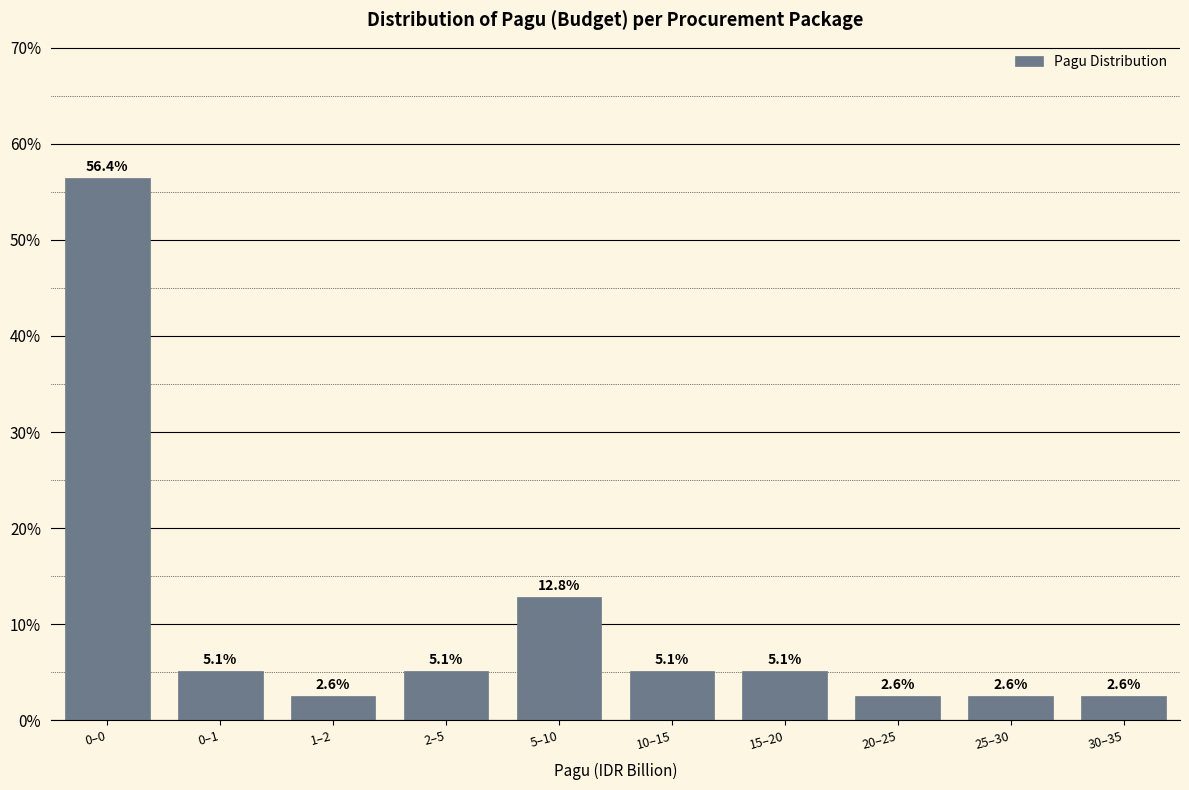

Reading left to right, what are all the values shown in this chart?

0–0=56.4	0–1=5.1	1–2=2.6	2–5=5.1	5–10=12.8	10–15=5.1	15–20=5.1	20–25=2.6	25–30=2.6	30–35=2.6